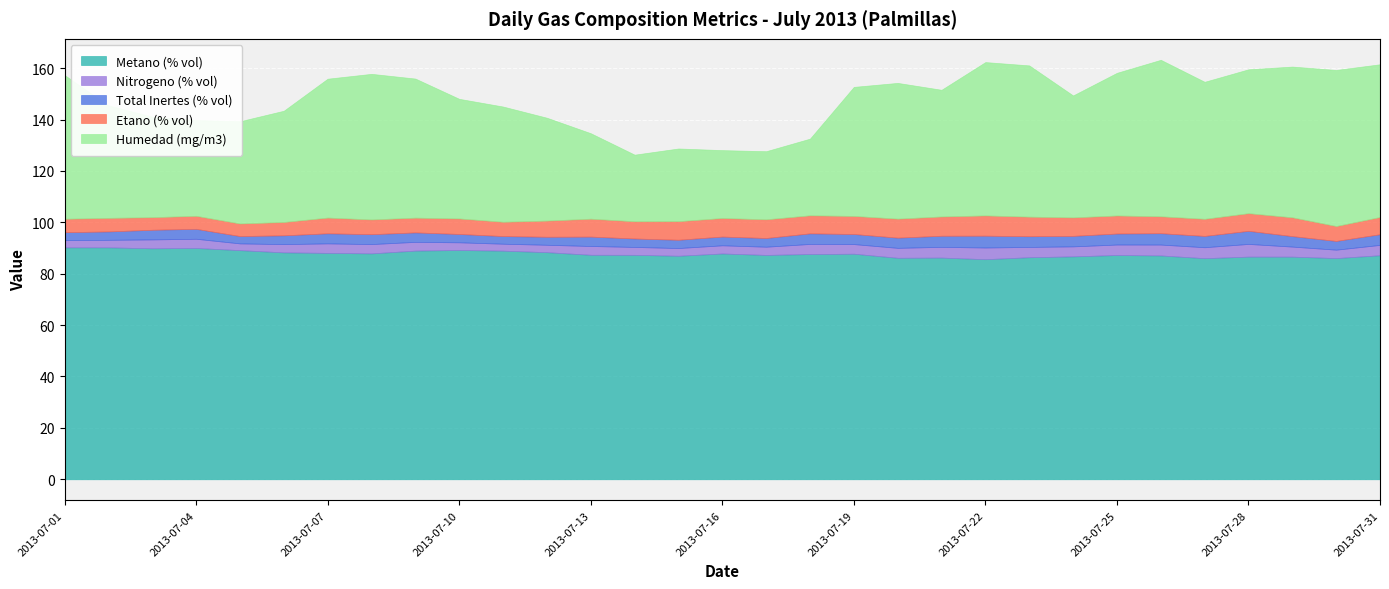

What is the difference between the maximum and minimum values in the Metano (% vol) series?

4.6